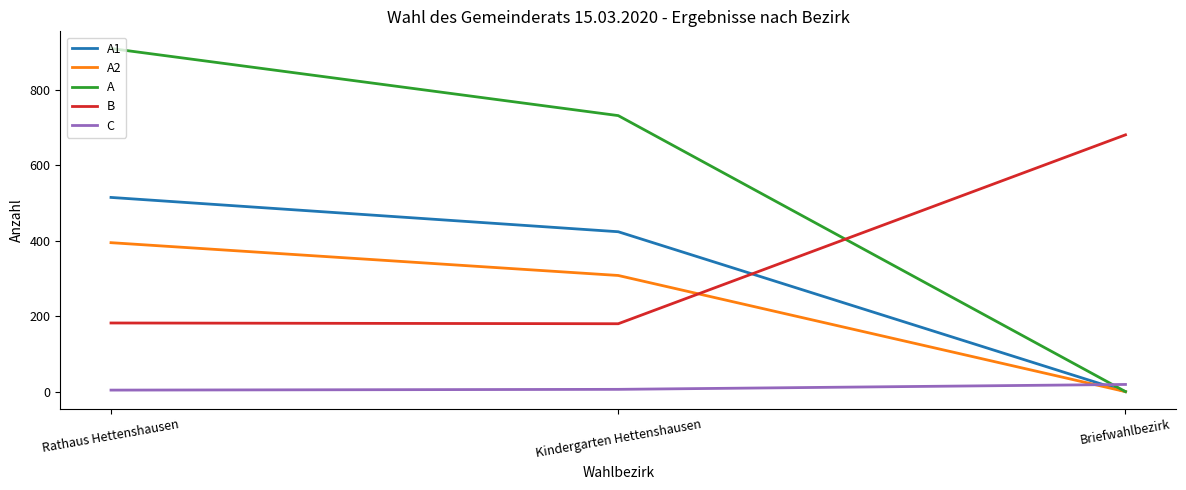

At which label does A1 reach its peak?

Rathaus Hettenshausen